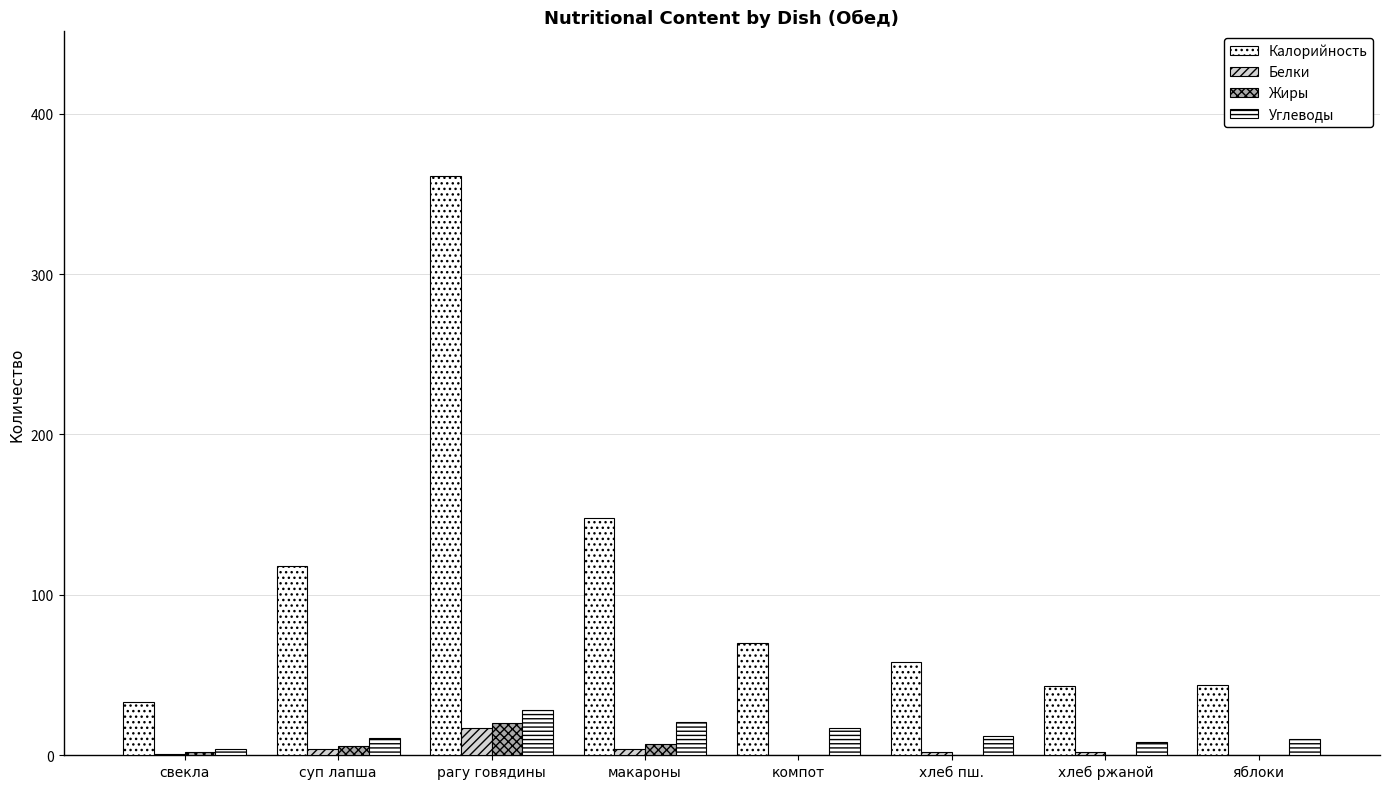

Does the chart contain stacked bars?

No